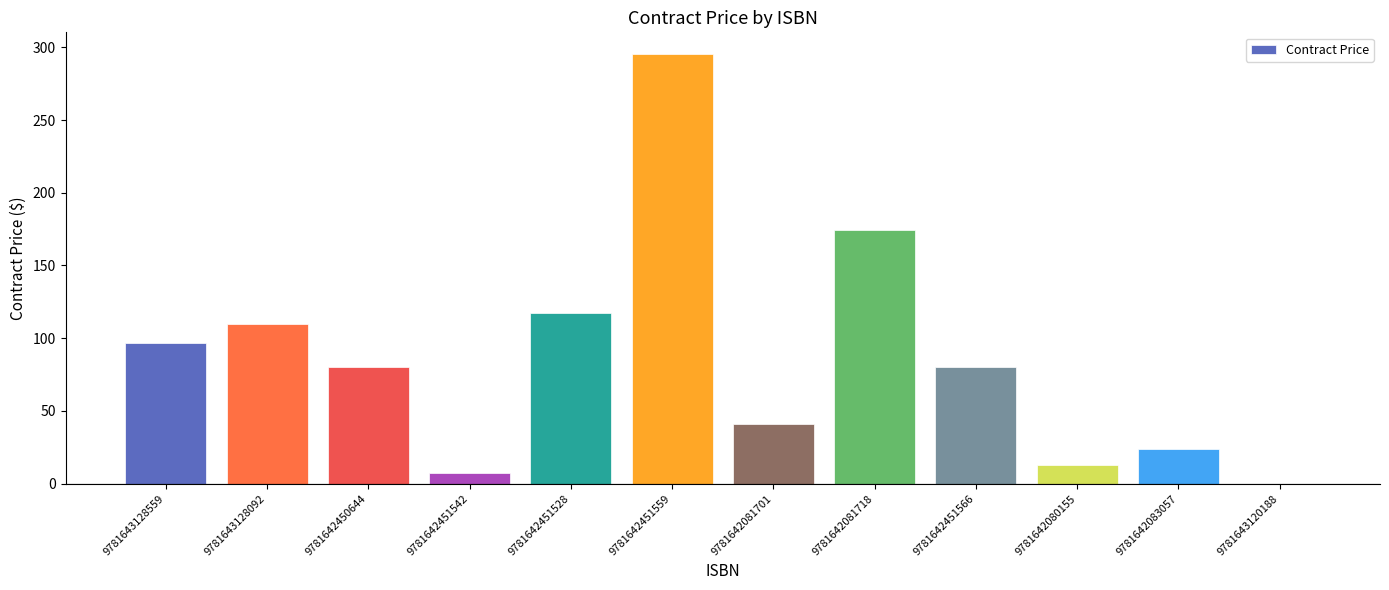

What is the change in value from 9781642450644 to 9781642451542?

-73.0